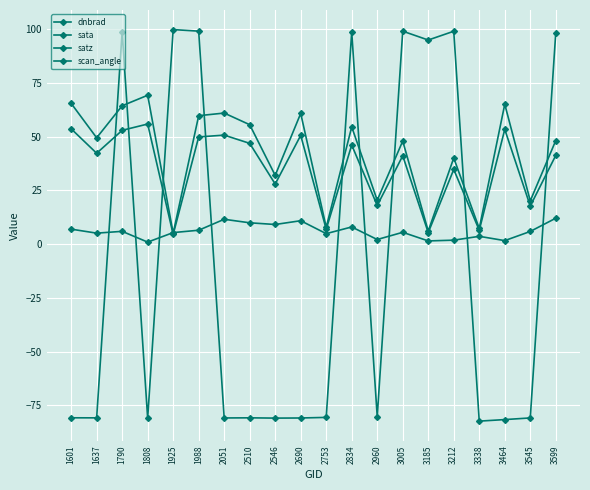

What is the approximate value of sata at 3464?

-81.7